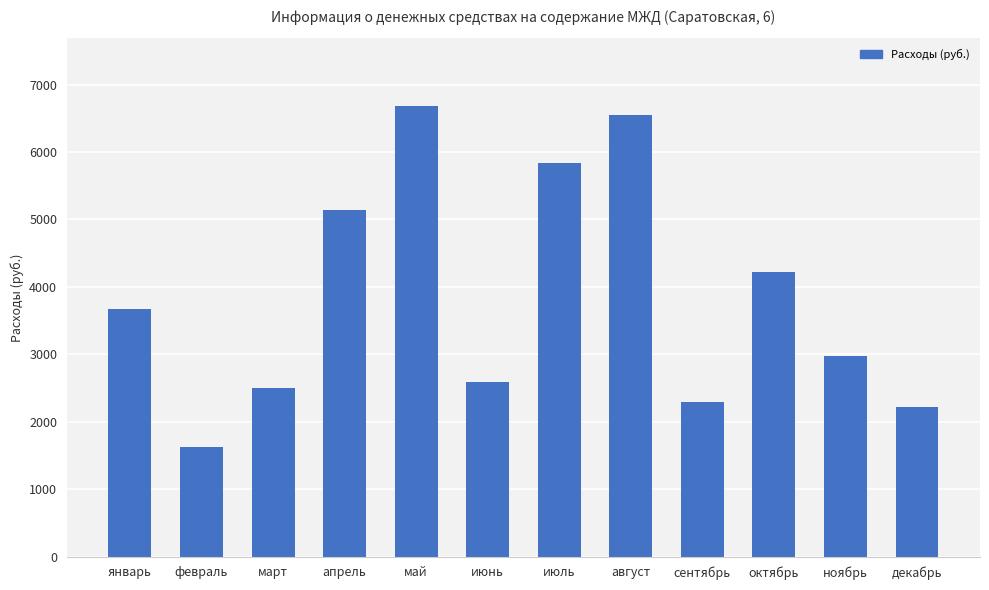

The value at апрель is 2256. True or false?

False